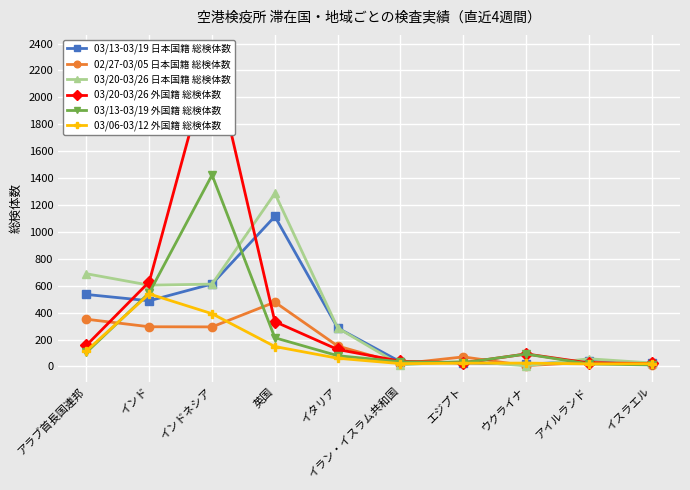

Which series has the largest range (max minus min)?

03/20-03/26 外国籍 総検体数